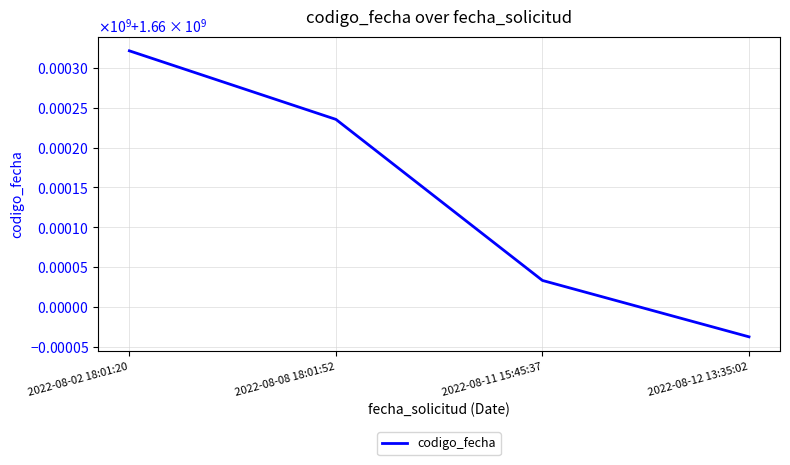

List the labels in order of value, largest first.

2022-08-02 18:01:20, 2022-08-08 18:01:52, 2022-08-11 15:45:37, 2022-08-12 13:35:02